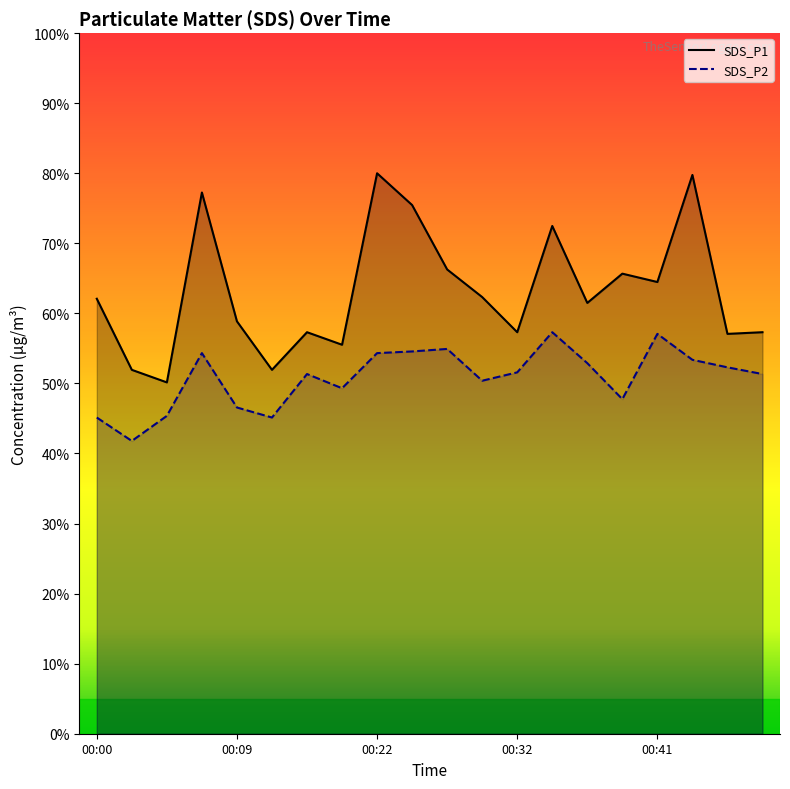

List the labels in order of SDS_P1 value, smallest first.

00:05, 00:02, 00:12, 00:19, 00:46, 00:14, 00:32, 00:49, 00:09, 00:36, 00:00, 00:29, 00:41, 00:39, 00:27, 00:34, 00:24, 00:07, 00:44, 00:22